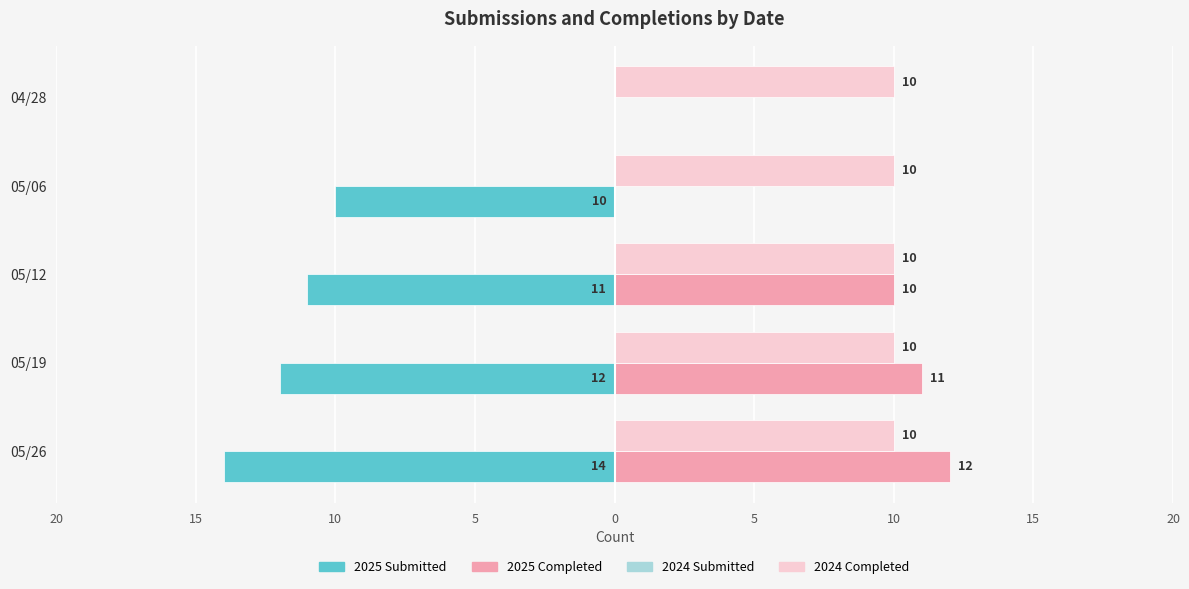

Reading right to left, list all the values displayed in this chart.

Class of 2025 Submitted: 0.0	-10.0	-11.0	-12.0	-14.0
Class of 2024 Submitted: 0.3	0.3	0.3	0.3	0.3
Class of 2025 Completed: 0.0	0.0	10.0	11.0	12.0
Class of 2024 Completed: 0.3	0.3	0.3	0.3	0.3